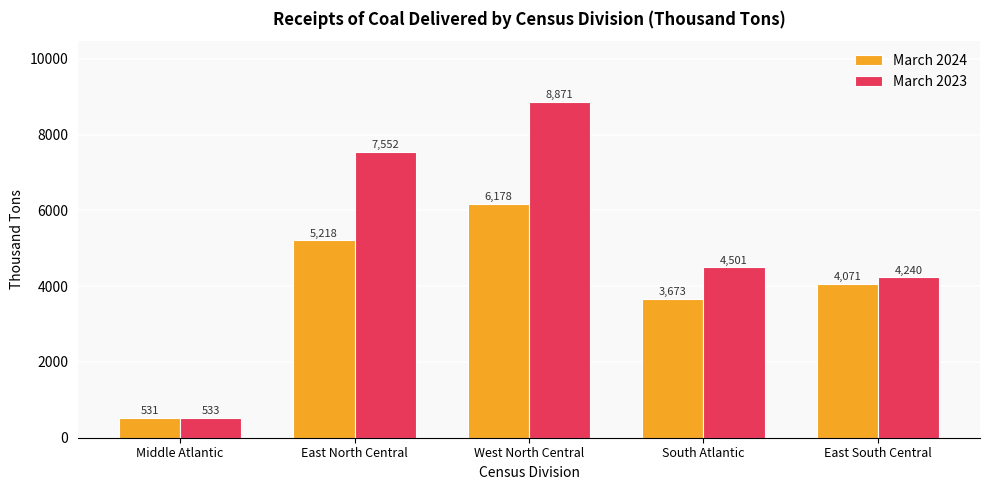

Rank the categories by March 2024 value from highest to lowest.

West North Central, East North Central, East South Central, South Atlantic, Middle Atlantic